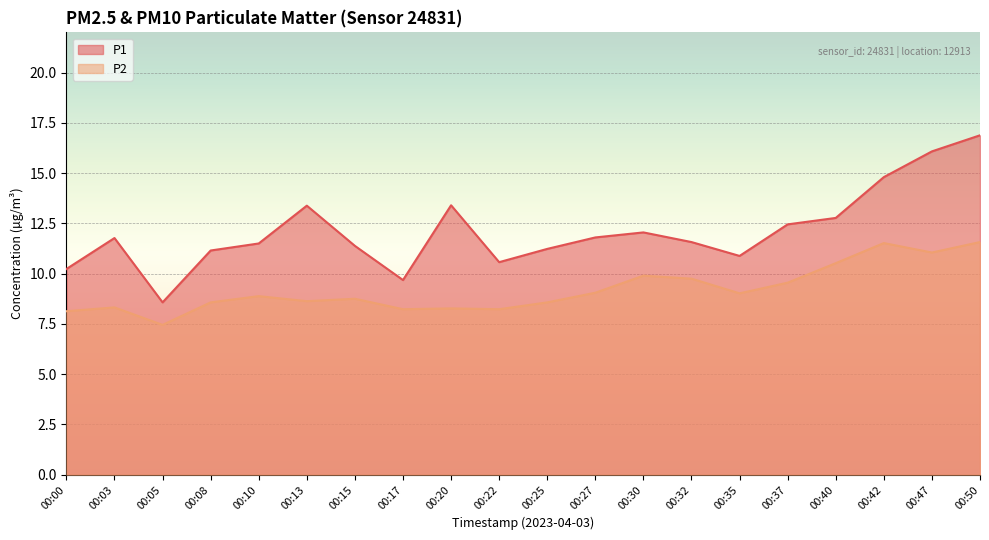

True or false: P2 has a value of 8.6 at 00:08.

True